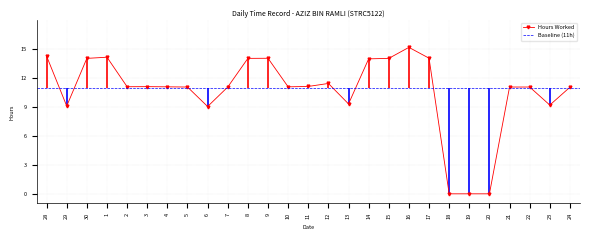

What position from the left is 29?

2